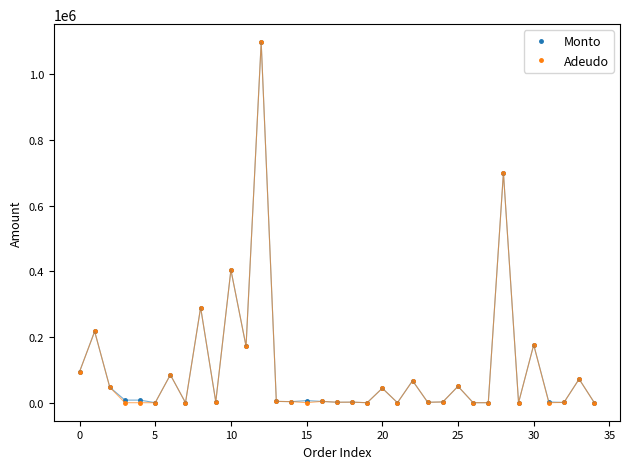

What is the value of the Adeudo point at the 31st from the left?

176200.0